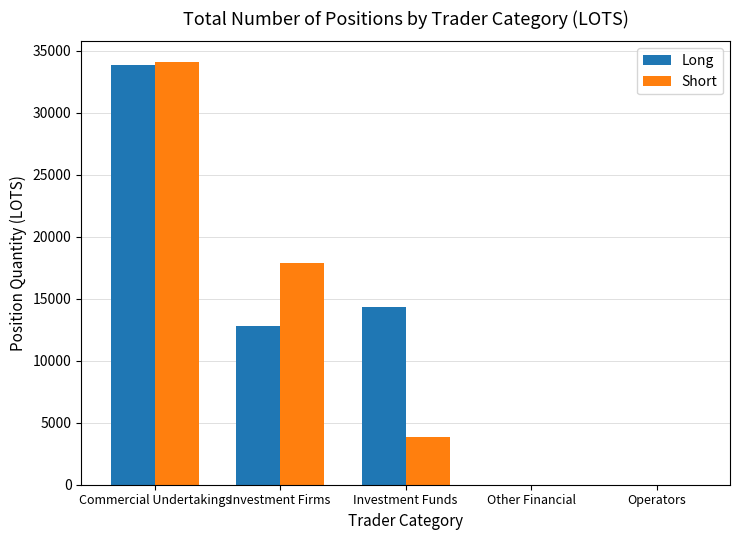

Between Investment Firms and Investment Funds, which series saw the biggest shift?

Short